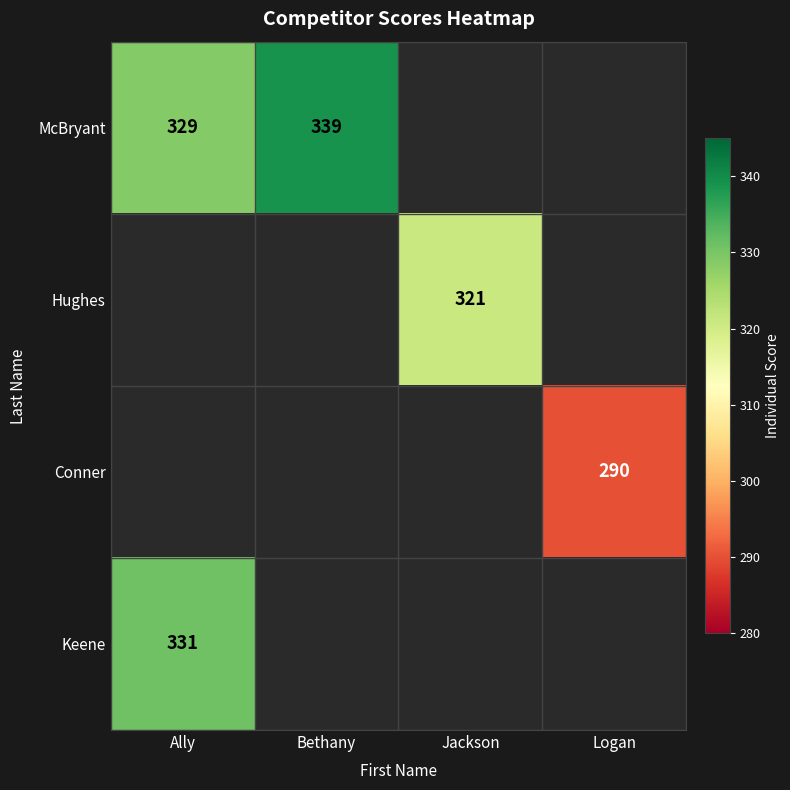

The Hughes series shows 321 at Jackson. True or false?

True